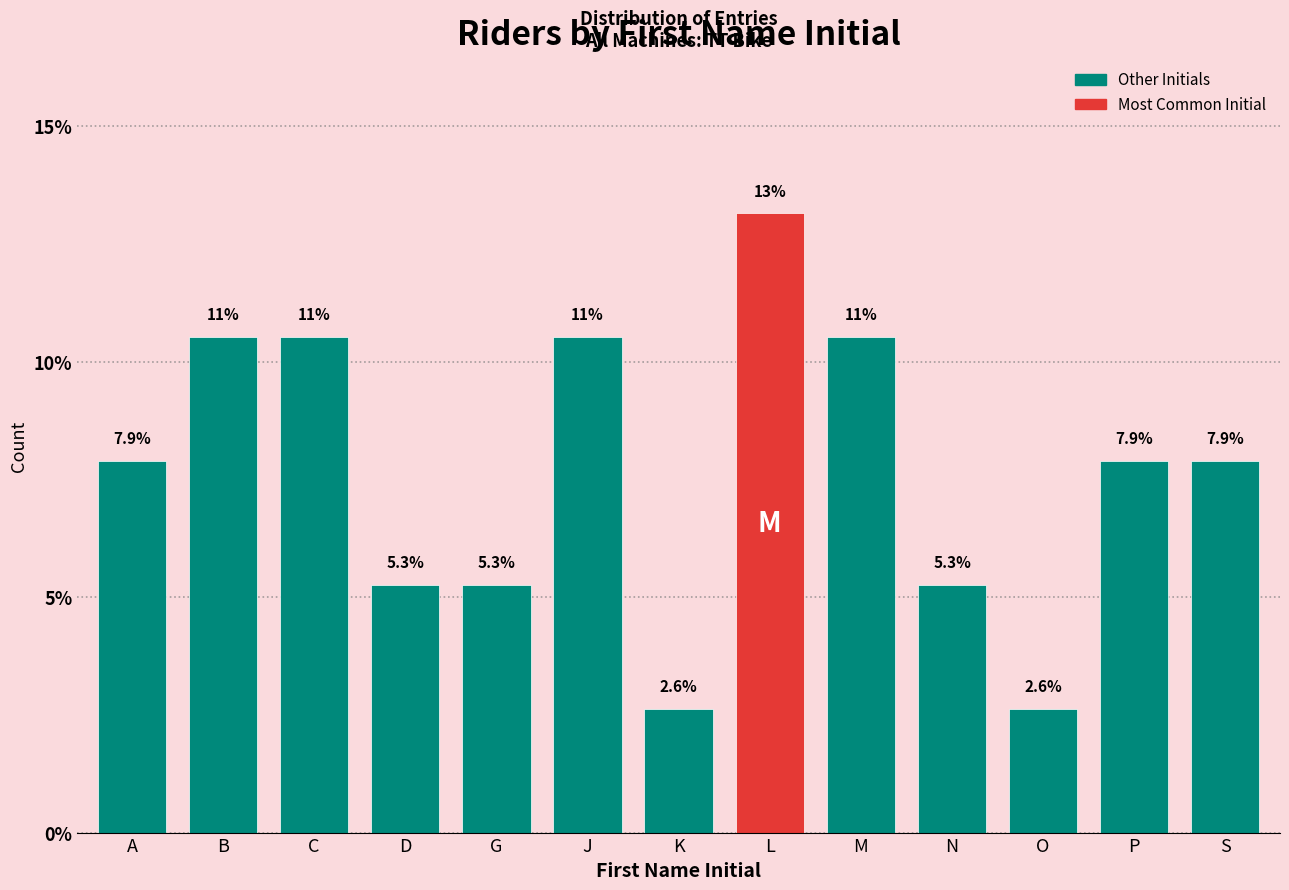

Reading right to left, list all the values displayed in this chart.

S=7.9	P=7.9	O=2.6	N=5.3	M=10.5	L=13.2	K=2.6	J=10.5	G=5.3	D=5.3	C=10.5	B=10.5	A=7.9